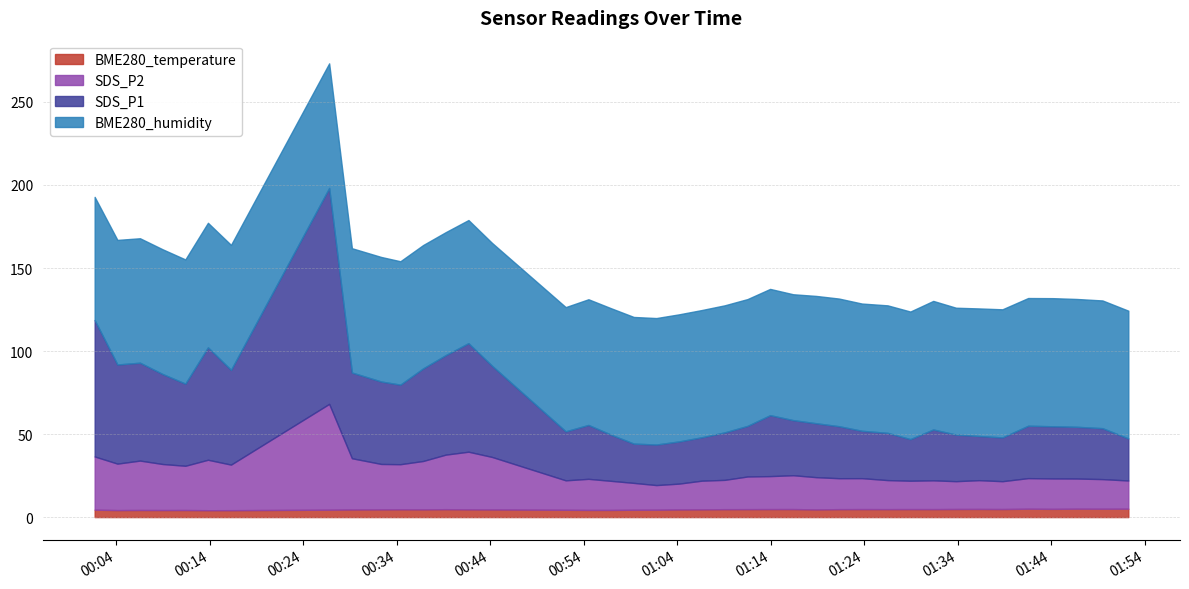

At how many categories does at least one series exceed 10?

40